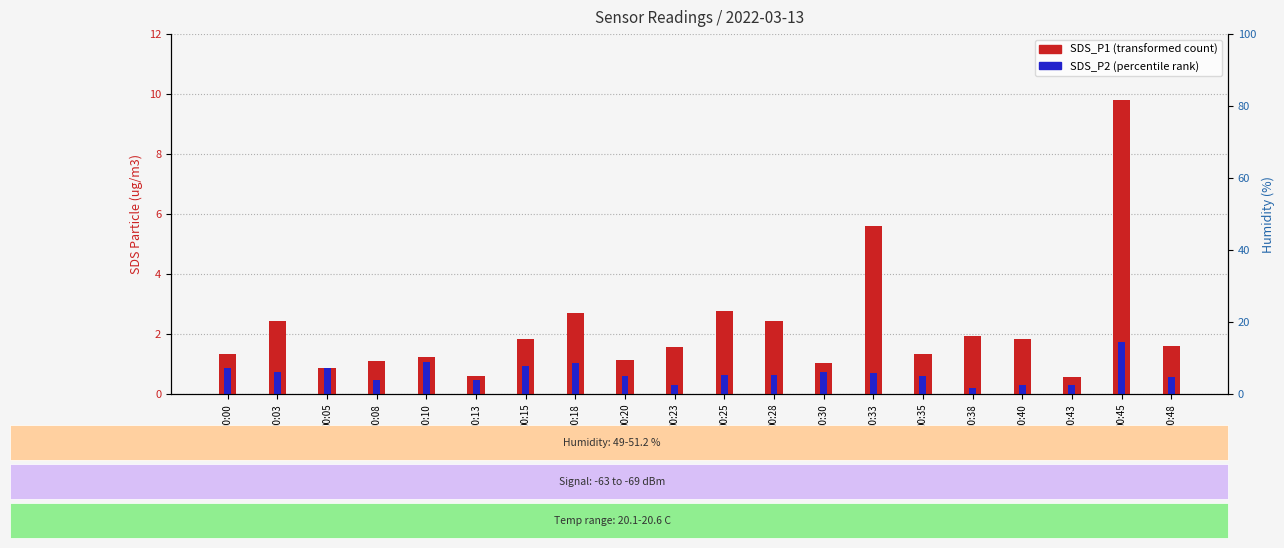

What is the value of the SDS_P2 bar at the 7th from the left?

0.9